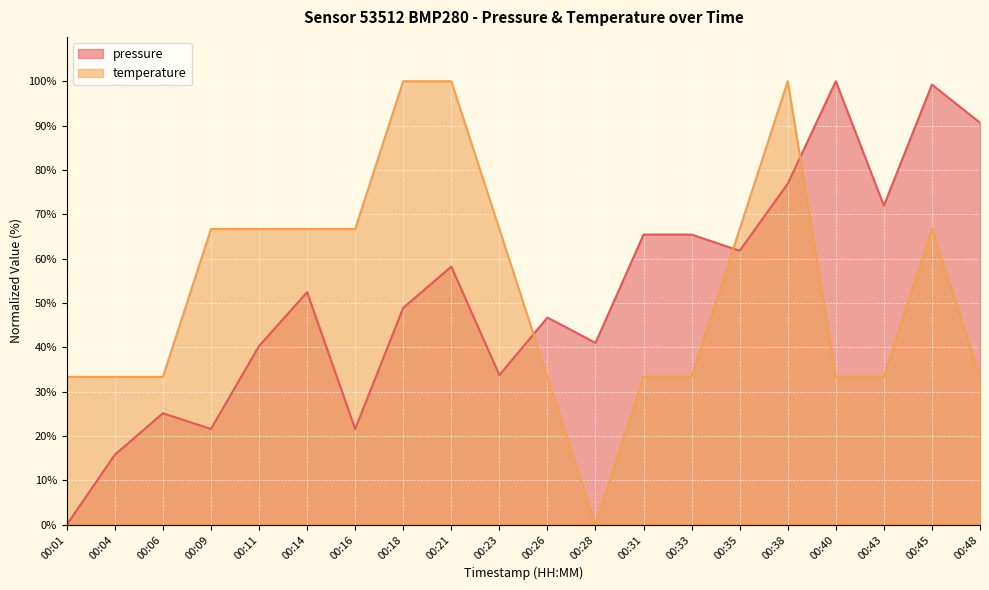

True or false: temperature has more than 2 interior local peaks.

False